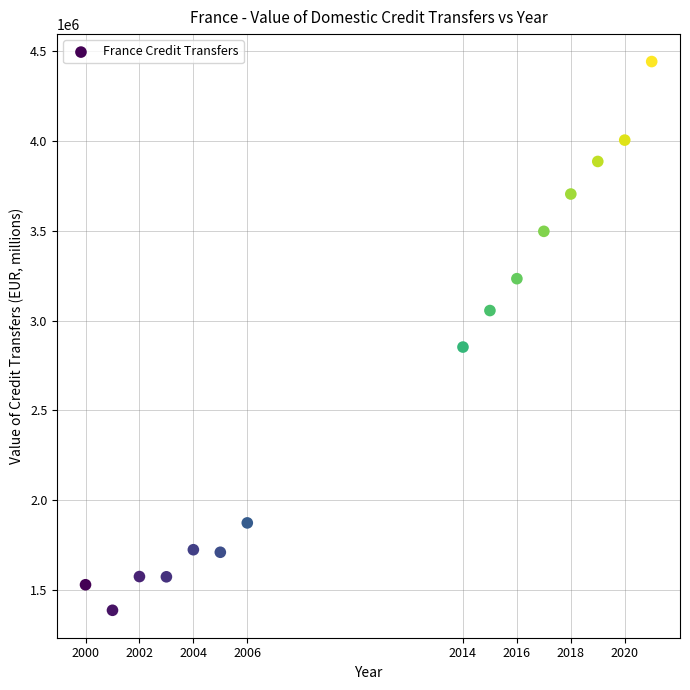

What Y value in the scatter plot is closest to 2914203?

2852107.4